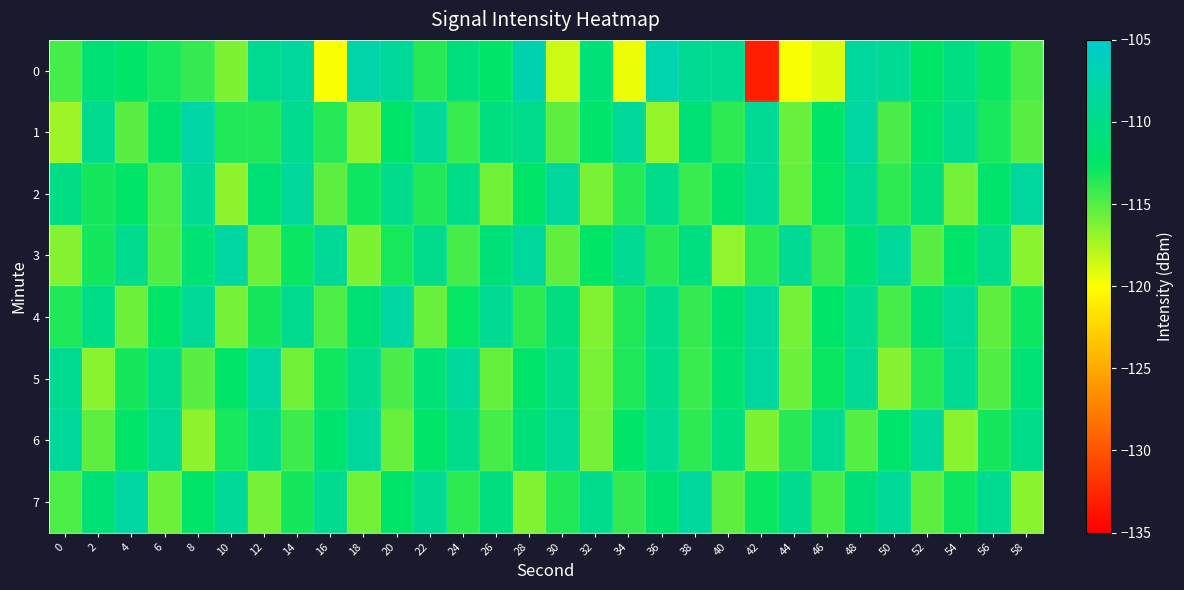

How many series are shown in this chart?

8